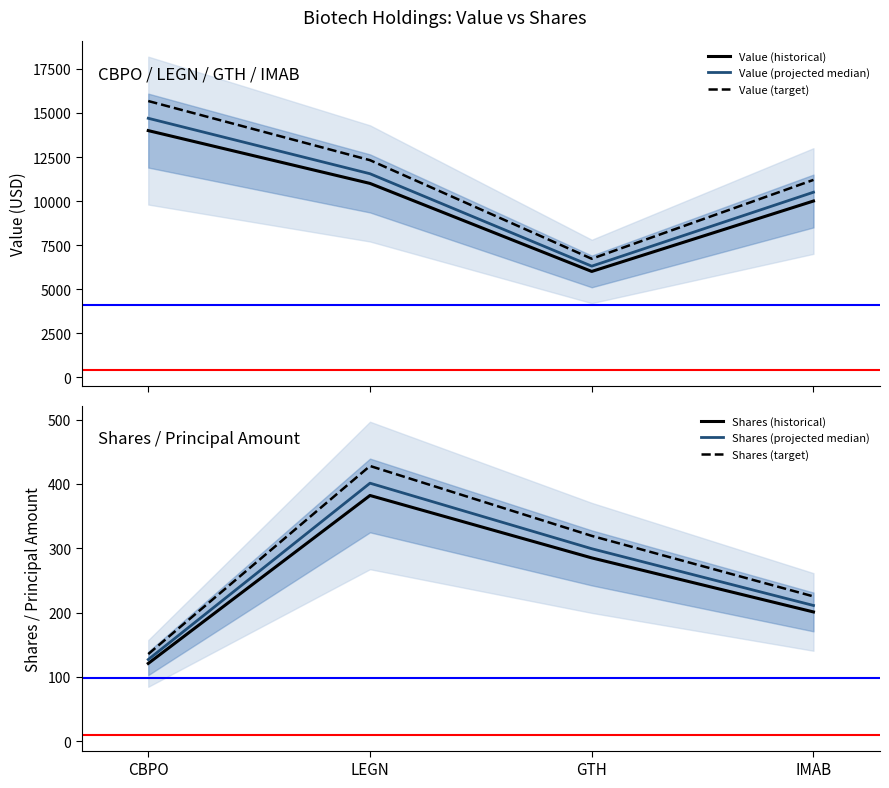

Reading left to right, list all the values displayed in this chart.

Value (historical): CBPO=14000.0	LEGN=11000.0	GTH=6000.0	IMAB=10000.0
Value (projected median): CBPO=14700.0	LEGN=11550.0	GTH=6300.0	IMAB=10500.0
Value (target): CBPO=15680.0	LEGN=12320.0	GTH=6720.0	IMAB=11200.0
Shares (historical): CBPO=121.0	LEGN=382.0	GTH=285.0	IMAB=201.0
Shares (projected median): CBPO=127.1	LEGN=401.1	GTH=299.2	IMAB=211.1
Shares (target): CBPO=135.5	LEGN=427.8	GTH=319.2	IMAB=225.1